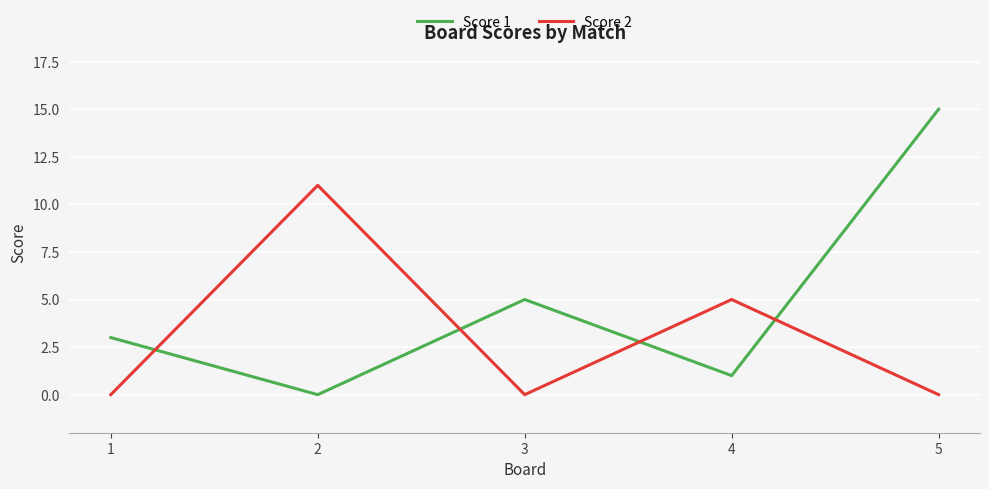

Which series has the largest range (max minus min)?

Score 1